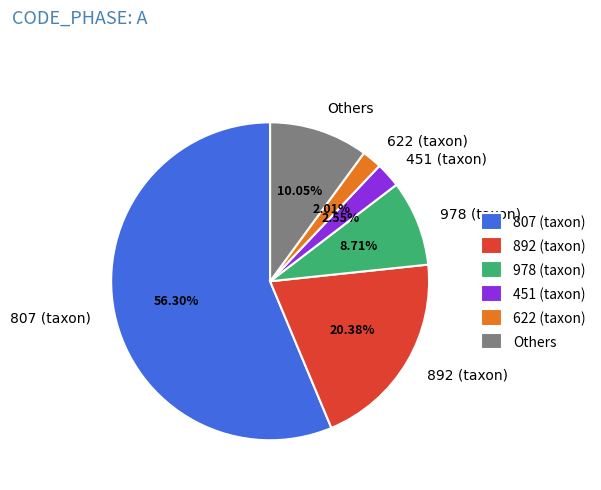

Is 622 (taxon) the majority of the pie?

No